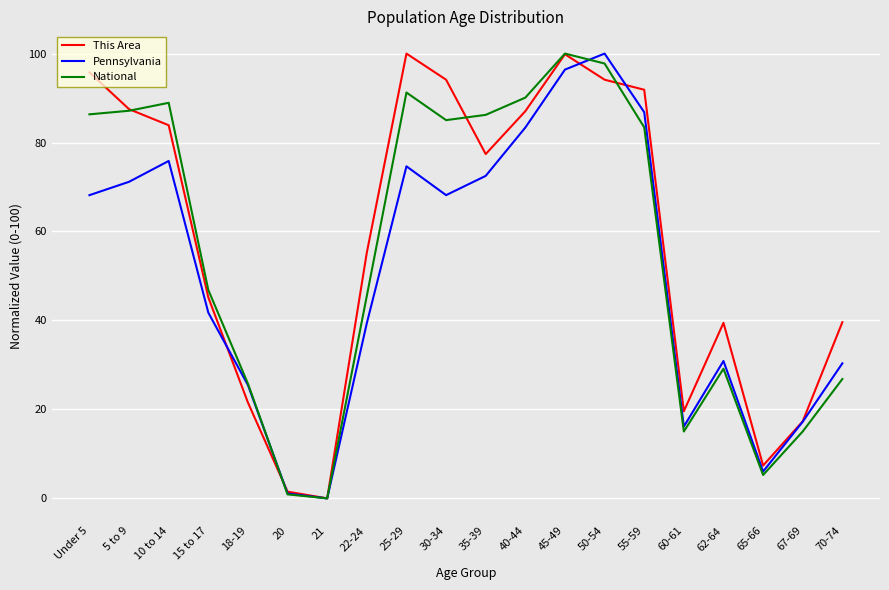

Between which two adjacent categories do Pennsylvania and This Area first intersect?

15 to 17 and 18-19